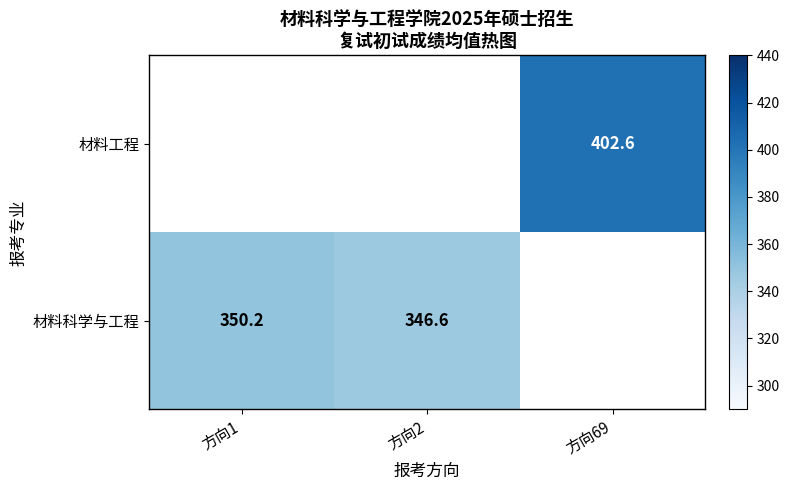

The value of 材料科学与工程 at 方向2 is 474.5. True or false?

False